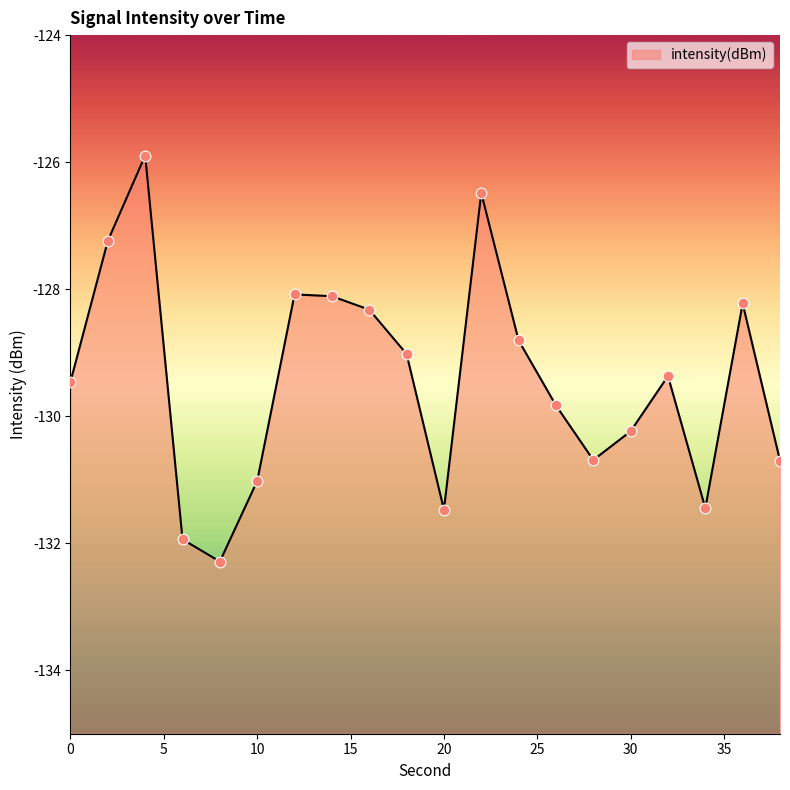

Between 10 and 4, which is larger?

4